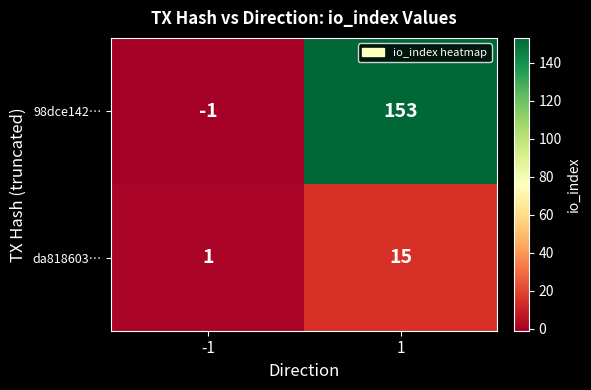

What is the greatest value displayed?

153